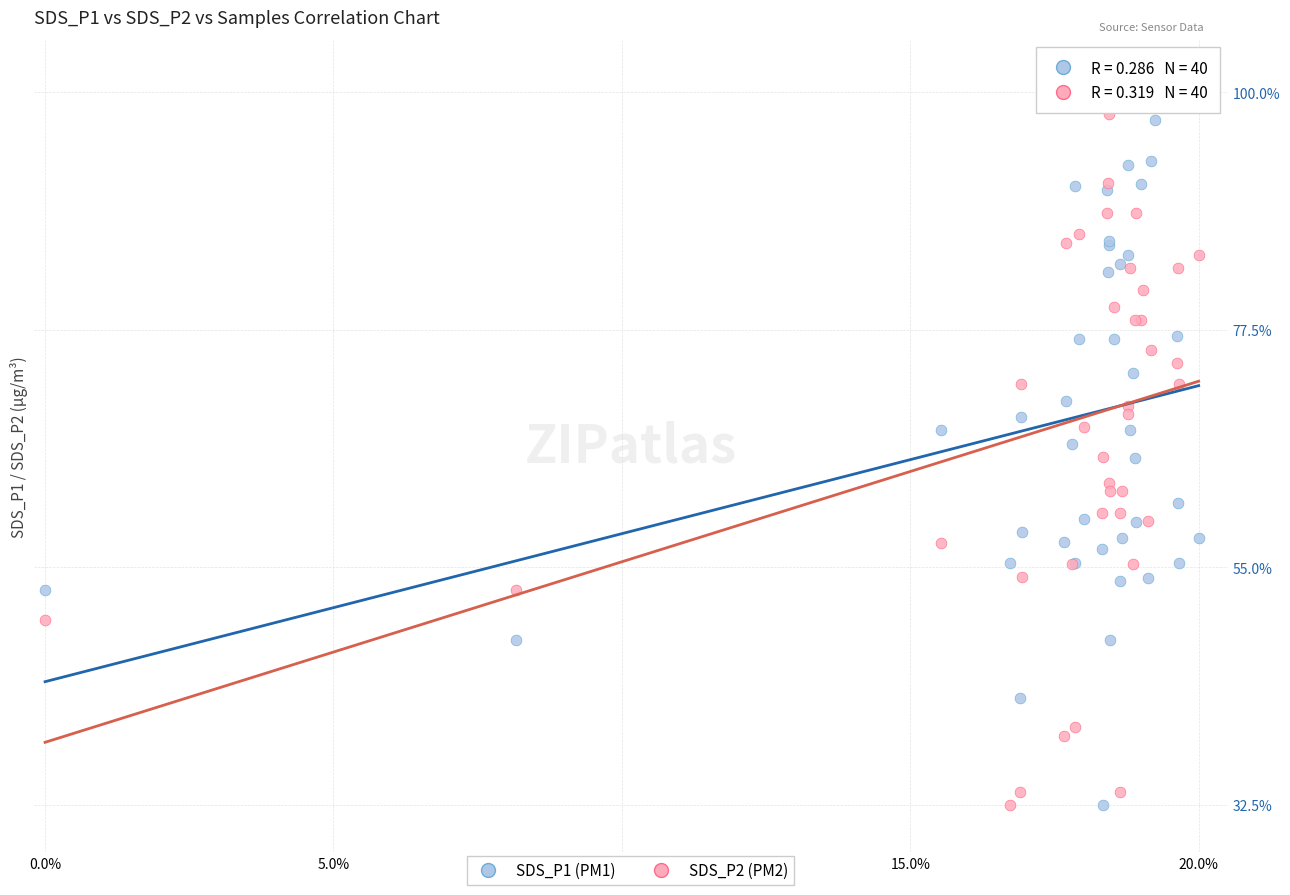

What are all the series names shown in the legend?

SDS_P1 (PM1), SDS_P2 (PM2)